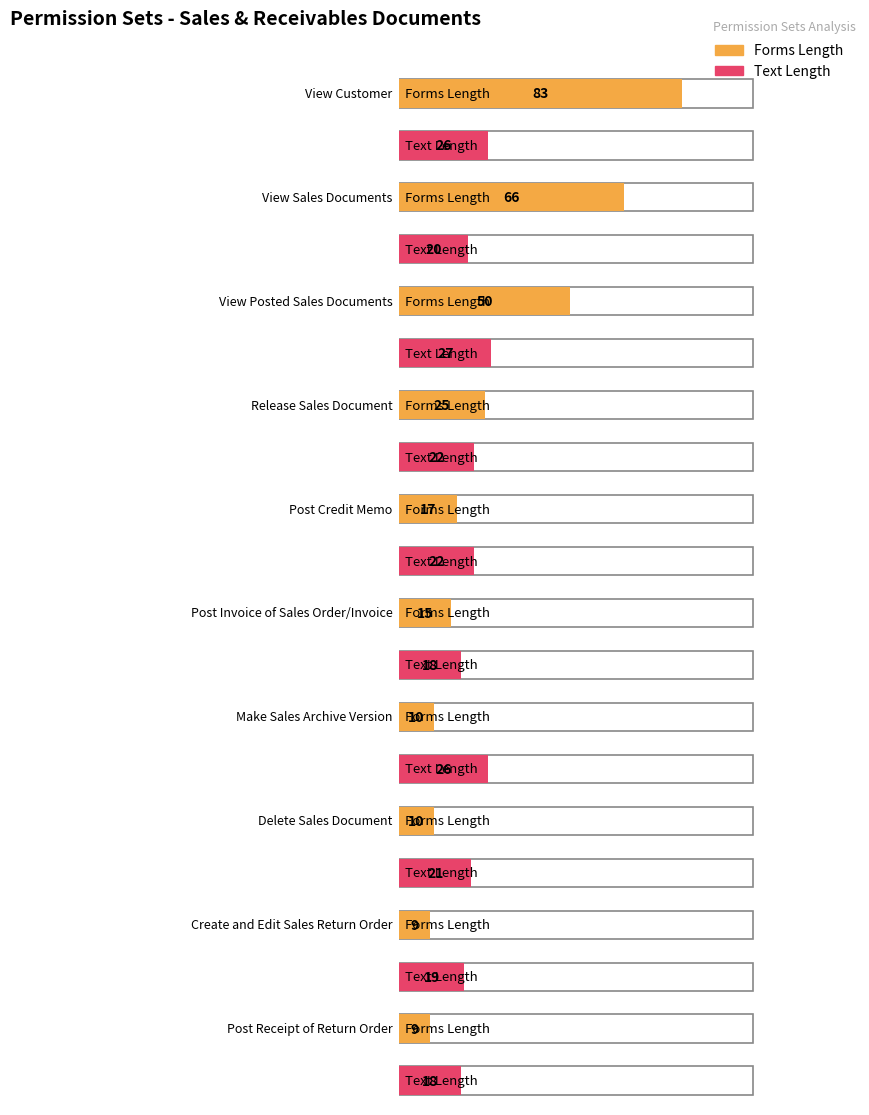

What is the label of the 2nd bar from the right?

Post Invoice of Sales Order/Invoice